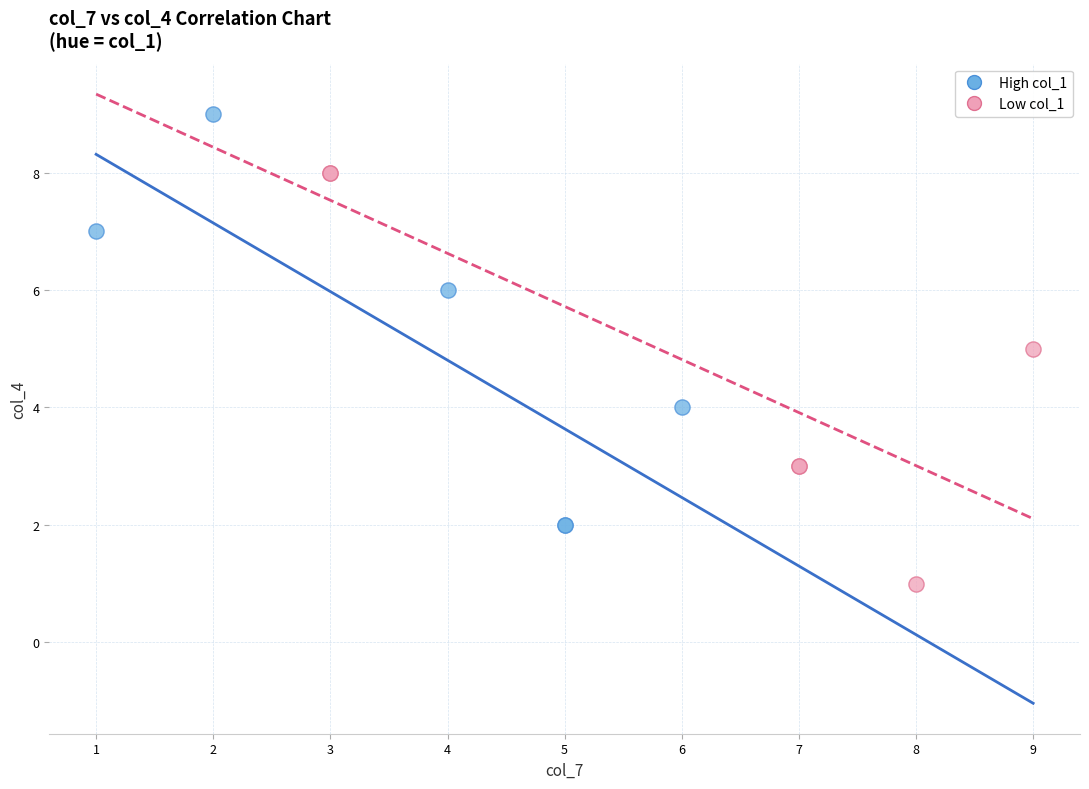

What are all the series names shown in the legend?

High col_1, Low col_1